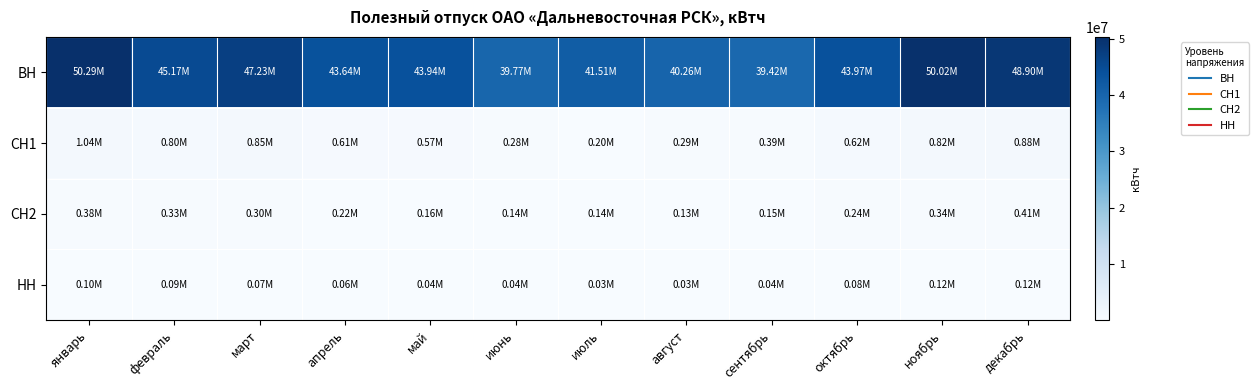

Which series has the widest spread of values?

ВН